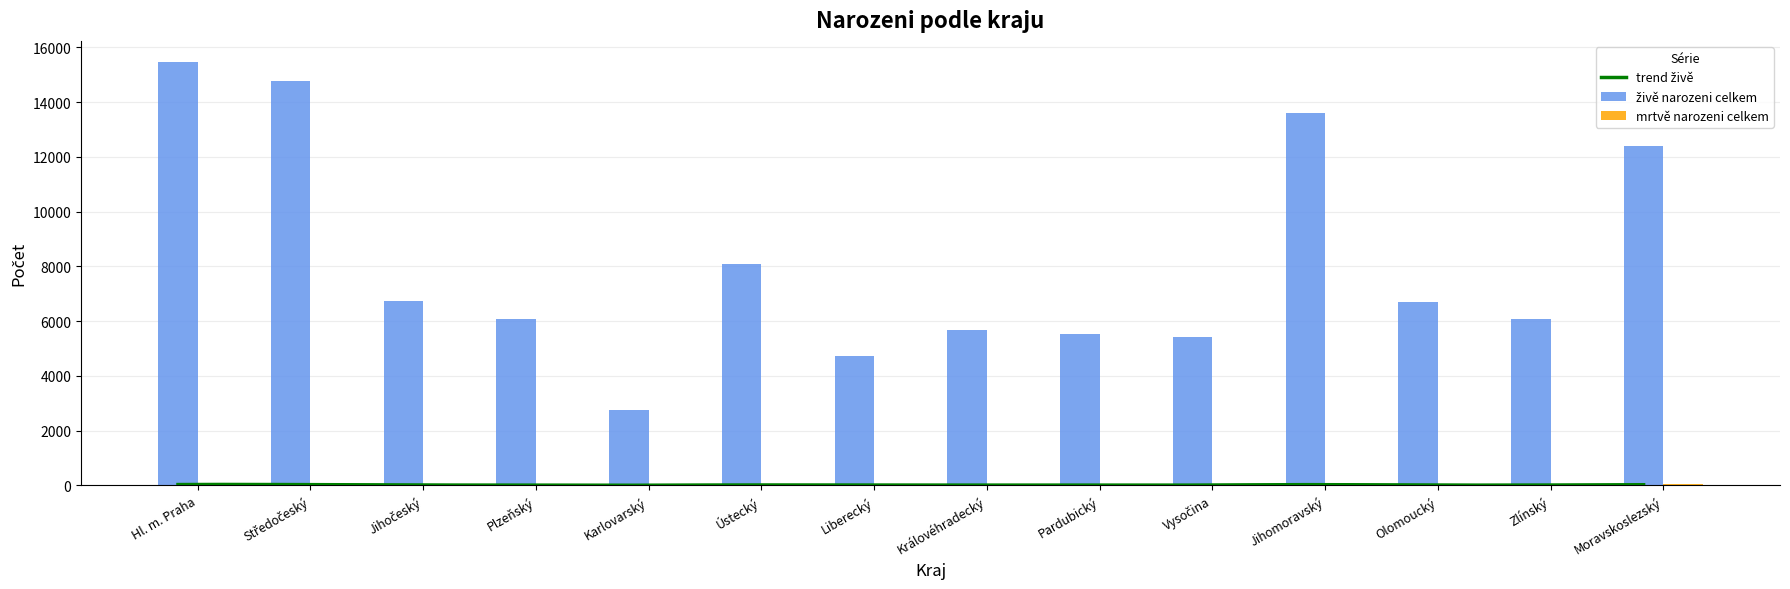

At how many categories does at least one series exceed 8894?

4